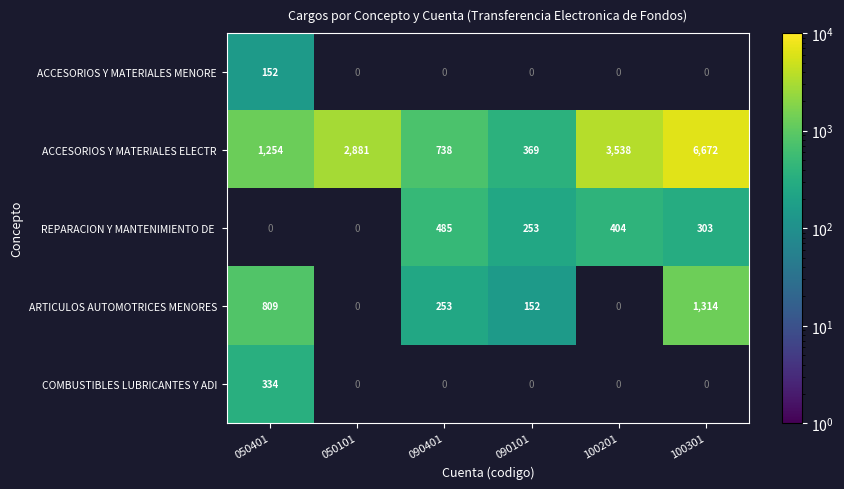

At which label is ACCESORIOS Y MATERIALES ELECTR closest to 3520?

100201